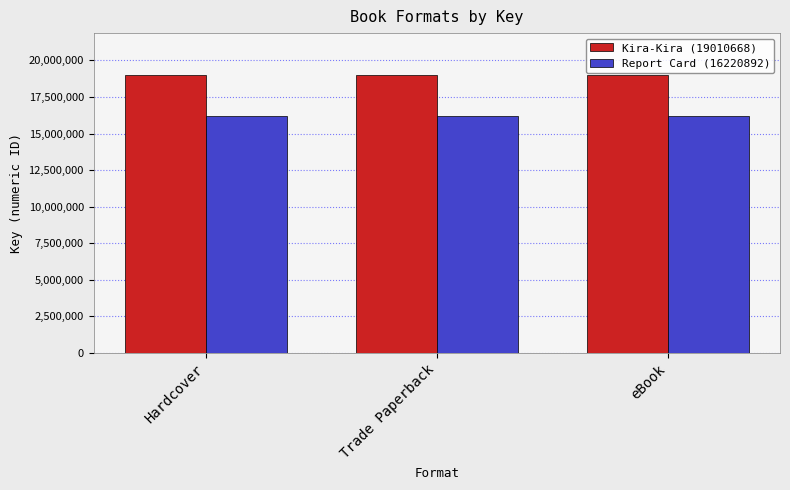

Reading left to right, what are all the values shown in this chart?

Kira-Kira (19010668): Hardcover=19010668	Trade Paperback=19010668	eBook=19010668
Report Card (16220892): Hardcover=16220892	Trade Paperback=16220892	eBook=16220892